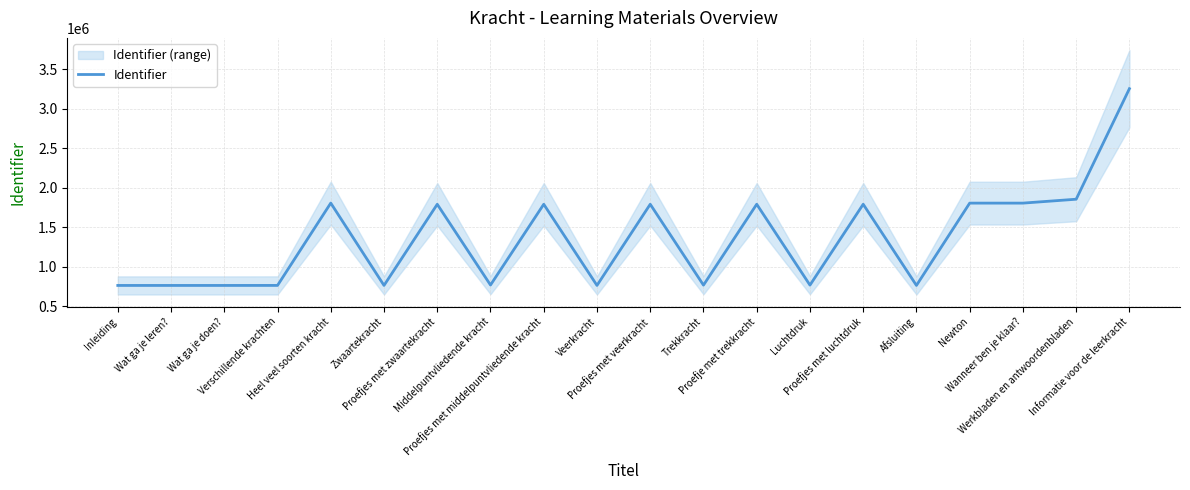

What is the average value?

1356911